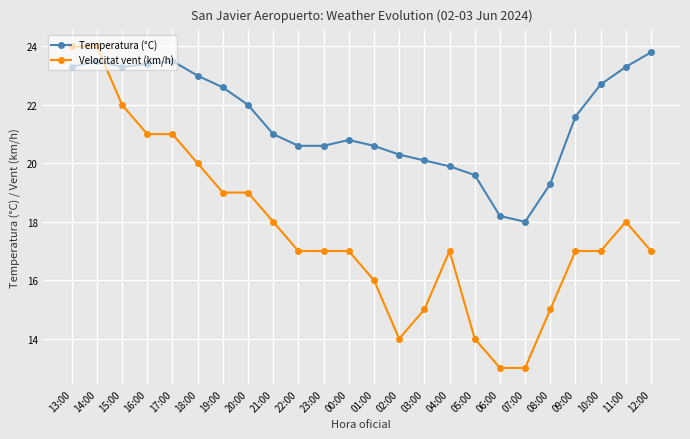

What is the greatest value displayed?

24.0